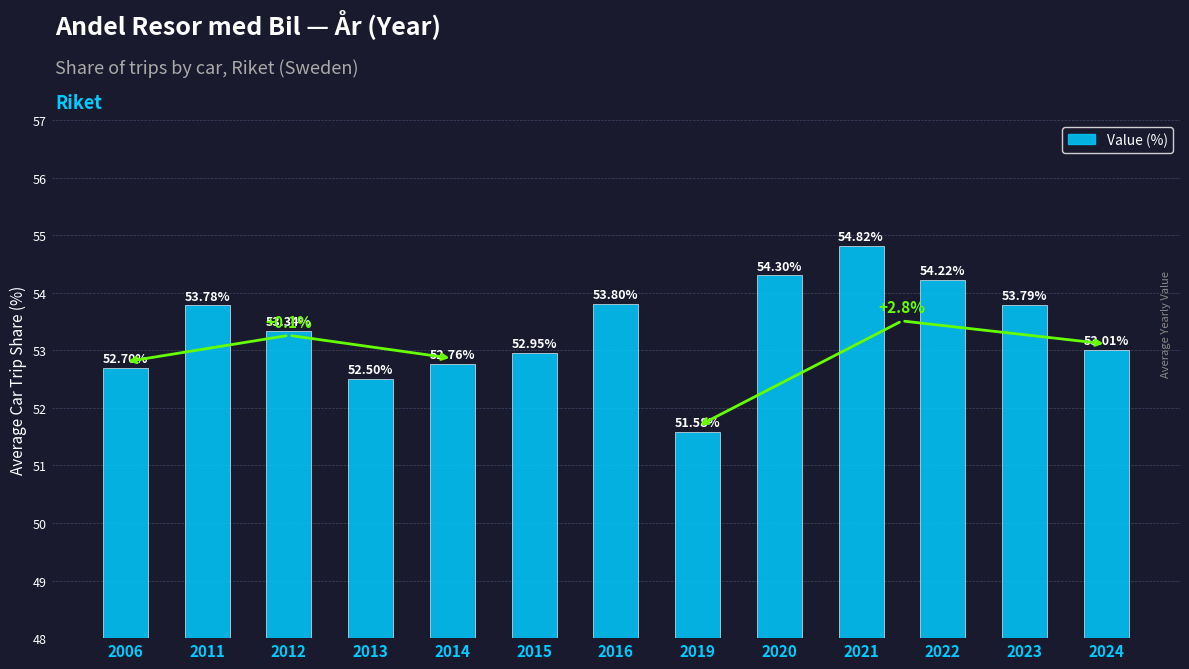

How many data points does each series have?

13